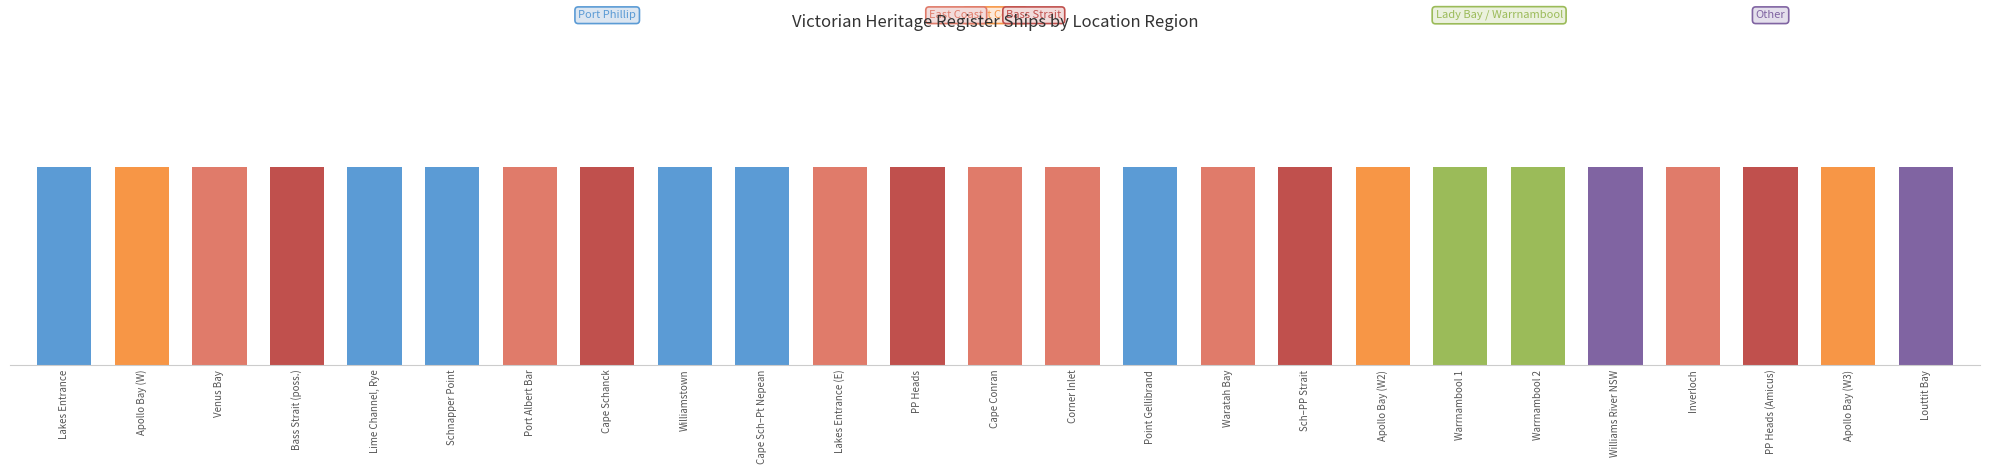

True or false: the data shows 1 at Other.

True